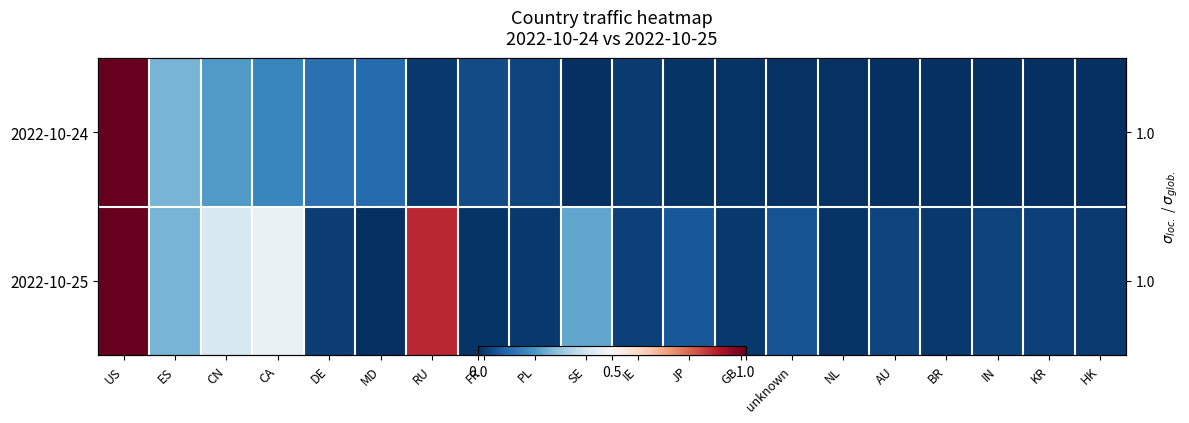

How many values in 2022-10-25 are above zero?

19